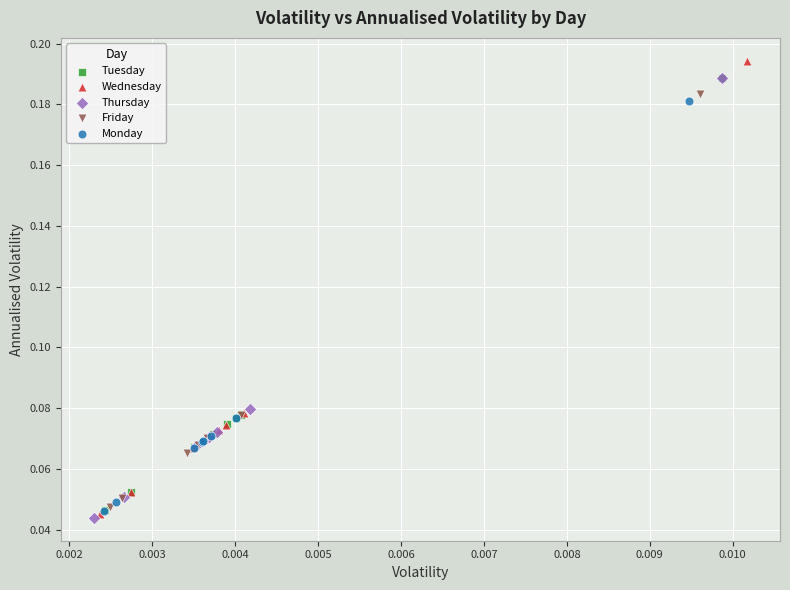

Which series has the widest spread of Y values?

Wednesday